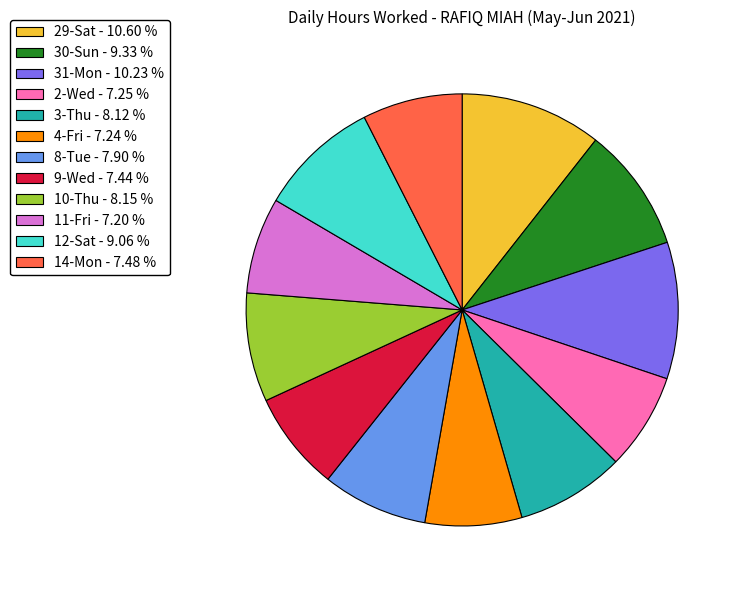

Is there any slice that represents more than half of the pie?

No